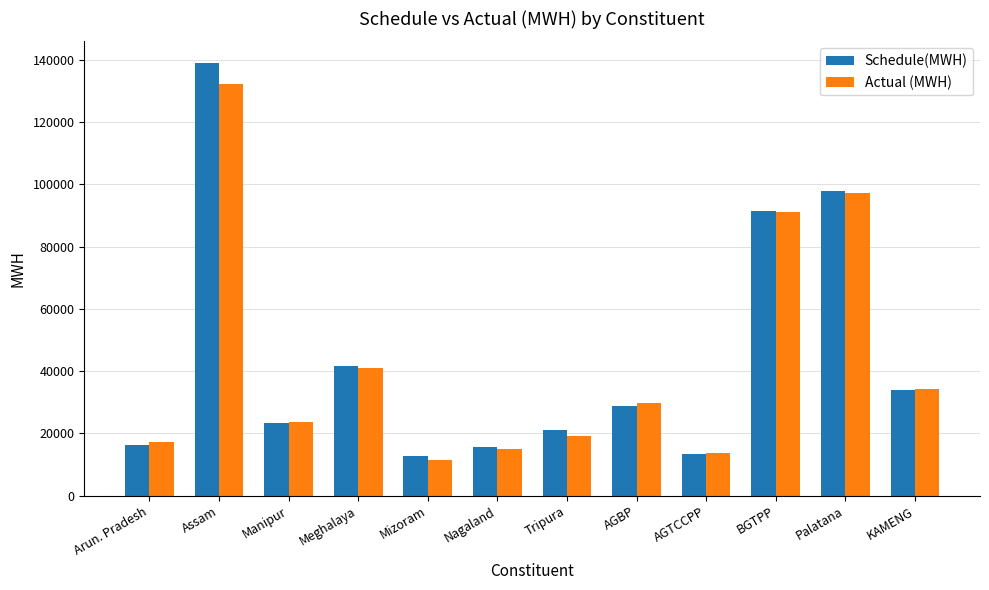

What is the label of the 1st bar from the right?

KAMENG